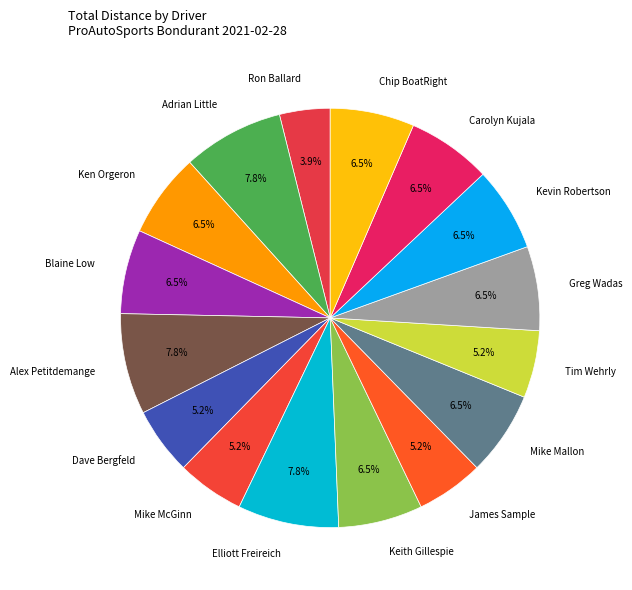

To the nearest percent, what is the difference between the largest and smallest slice percentages?

4%